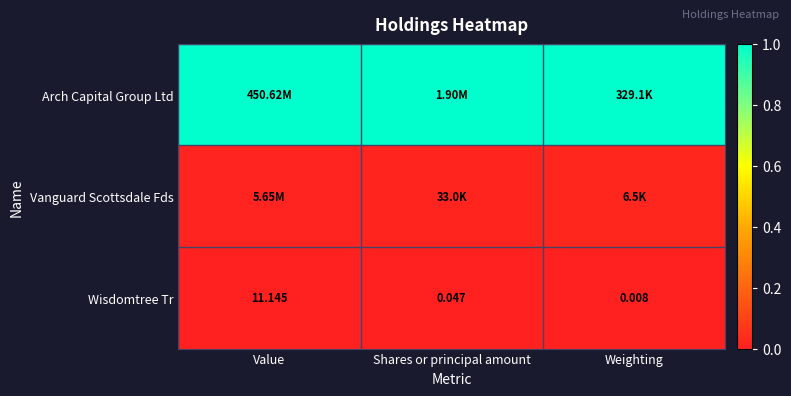

Which category has the lowest value in the Wisdomtree Tr series?

Weighting